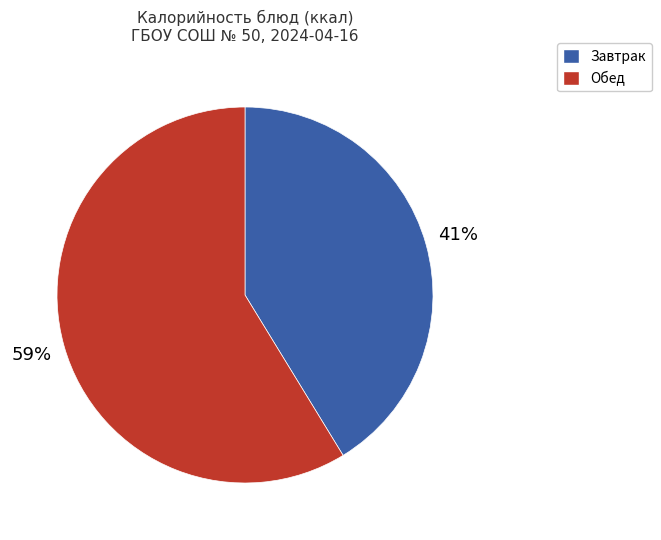

Is there a majority slice in this chart?

Yes